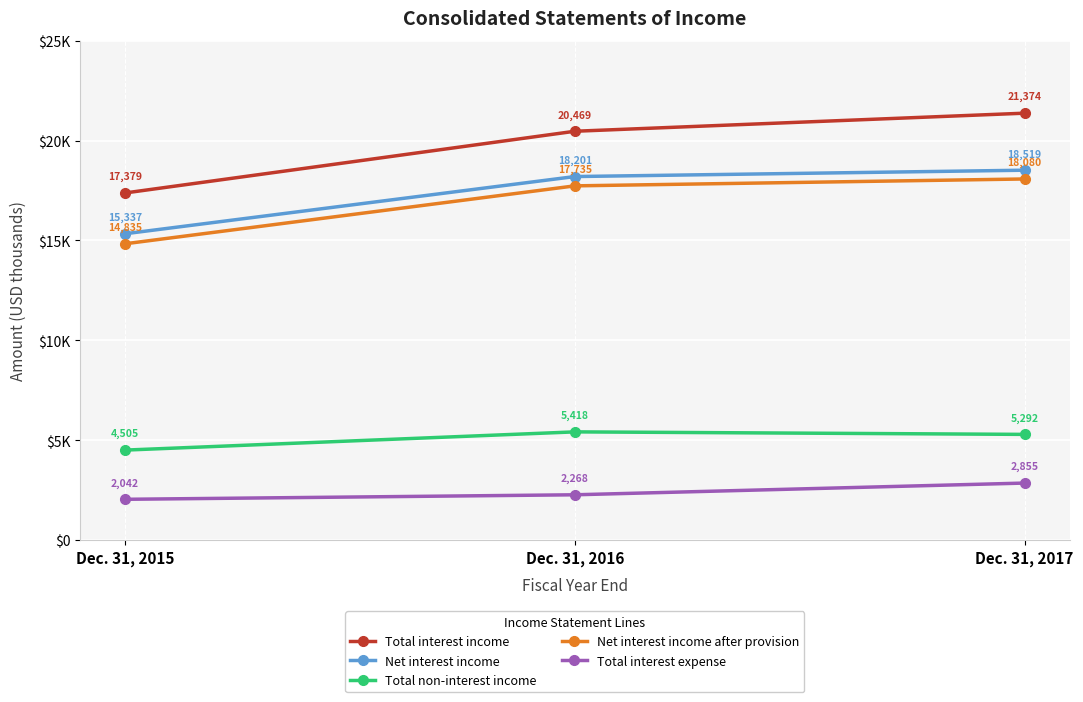

Rank the categories by Net interest income value from lowest to highest.

Dec. 31, 2015, Dec. 31, 2016, Dec. 31, 2017